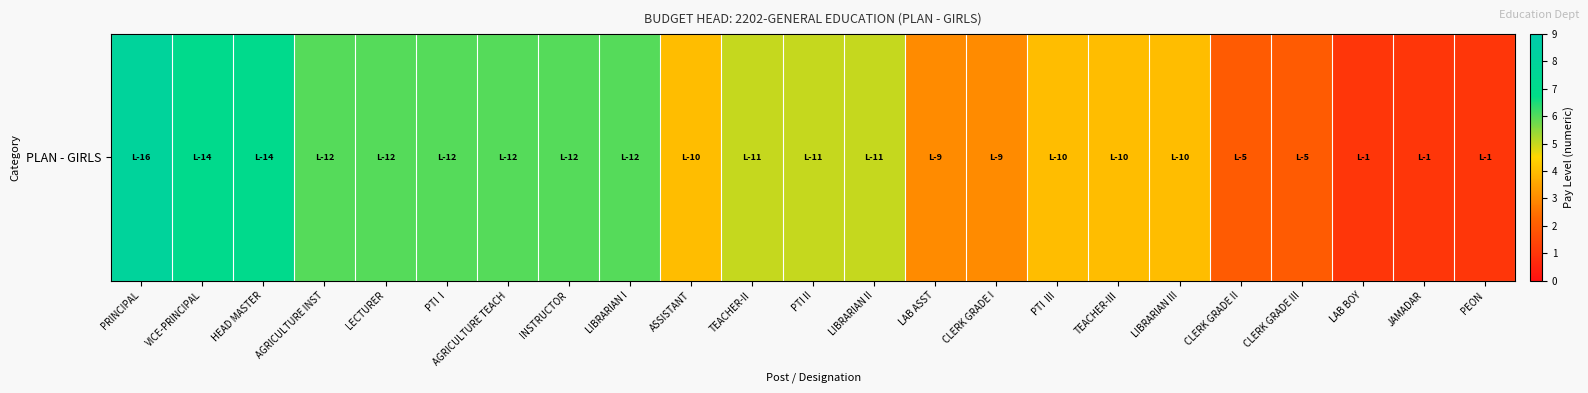

Reading right to left, what are all the values shown in this chart?

PEON=1	JAMADAR=1	LAB BOY=1	CLERK GRADE III=2	CLERK GRADE II=2	LIBRARIAN III=4	TEACHER-III=4	PTI  III=4	CLERK GRADE I=3	LAB ASST=3	LIBRARIAN II=5	PTI II=5	TEACHER-II=5	ASSISTANT=4	LIBRARIAN I=6	INSTRUCTOR=6	AGRICULTURE TEACH=6	PTI  I=6	LECTURER=6	AGRICULTURE INST=6	HEAD MASTER=7	VICE-PRINCIPAL=7	PRINCIPAL=8